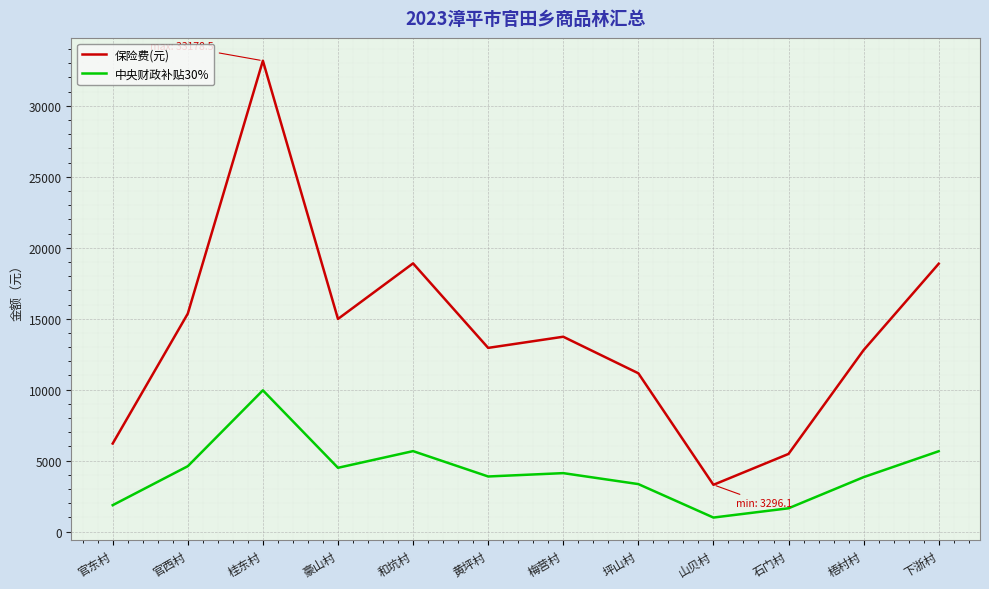

Read the 中央财政补贴30% value at 坪山村.

3346.8